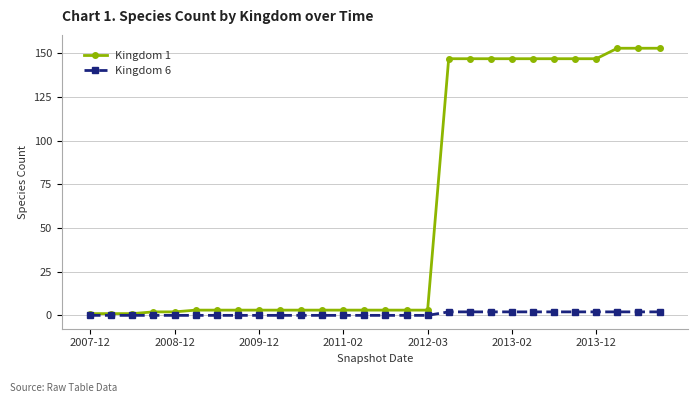

Which series has the largest total across all categories?

Kingdom 1